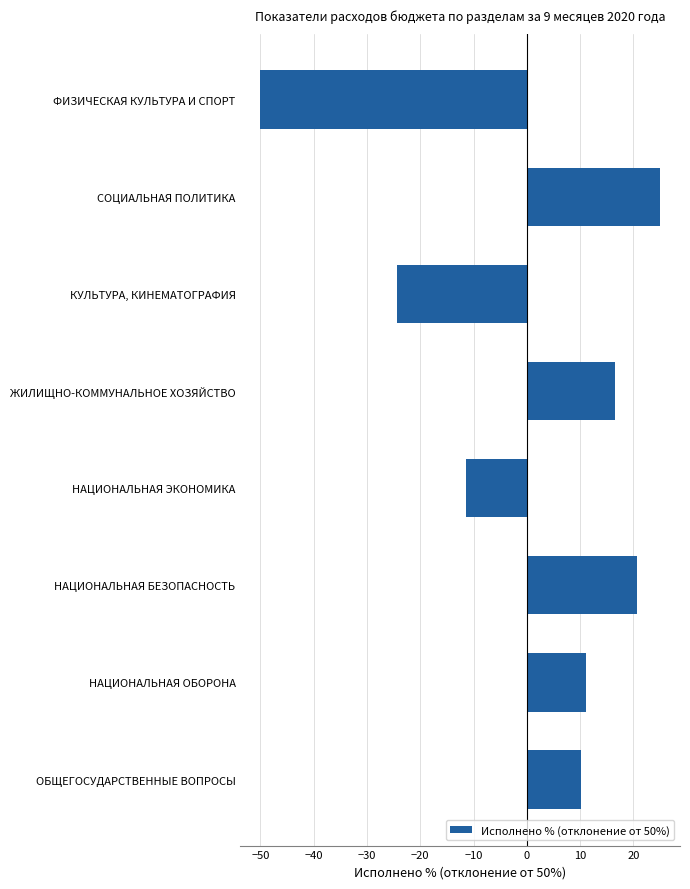

Approximately how many times larger is the value at ЖИЛИЩНО-КОММУНАЛЬНОЕ ХОЗЯЙСТВО compared to НАЦИОНАЛЬНАЯ ОБОРОНА?

1.5